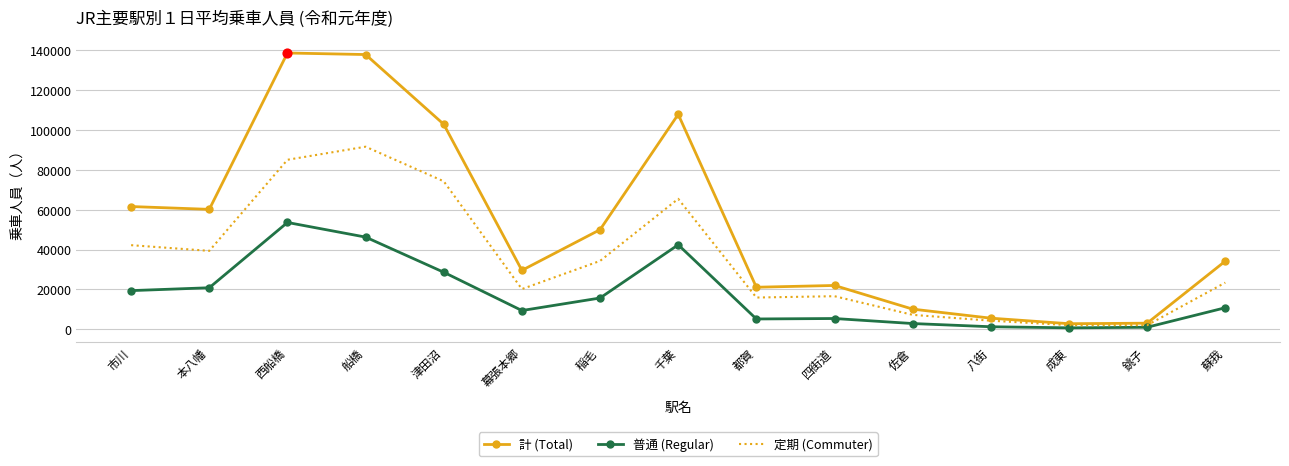

Is the value of 計 (Total) at 銚子 greater than the value of 定期 (Commuter) at 四街道?

No